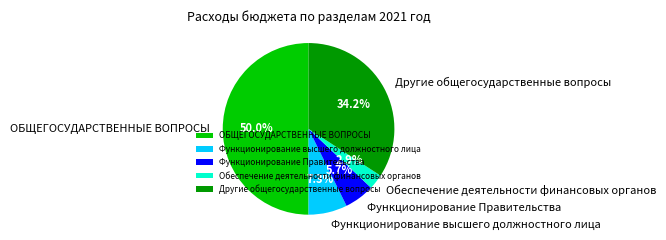

What portion of the pie excludes Функционирование высшего должностного лица?

92.7%